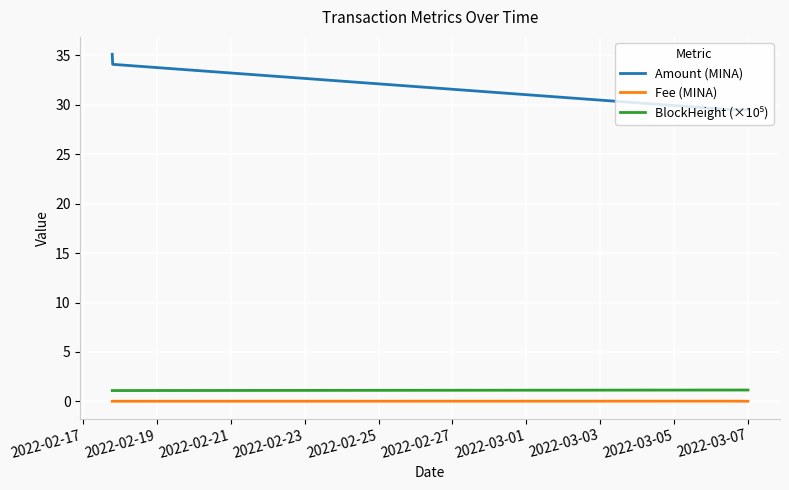

What is the difference between the maximum and minimum values in the Amount (MINA) series?

5.6